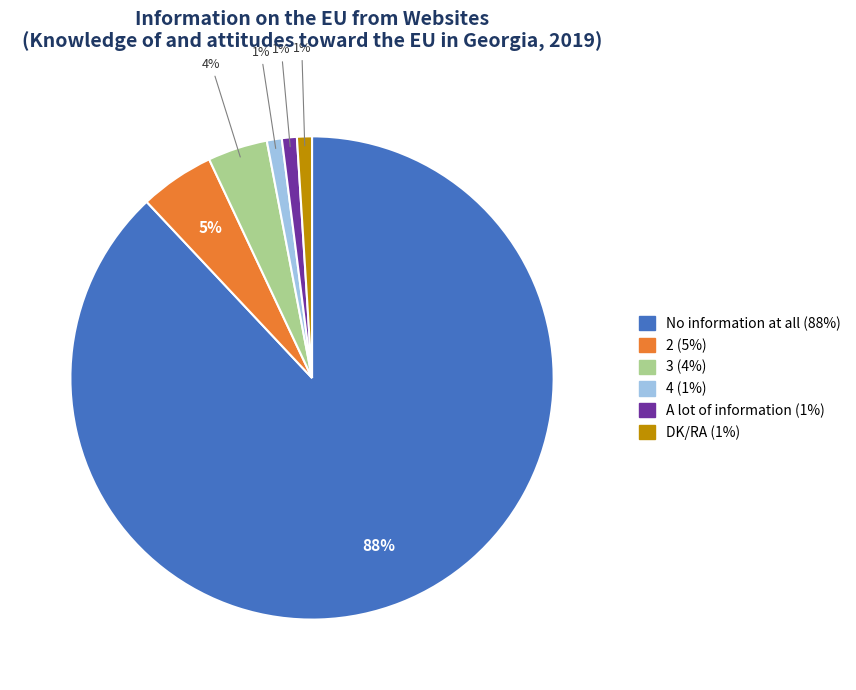

Is there any slice that represents more than half of the pie?

Yes